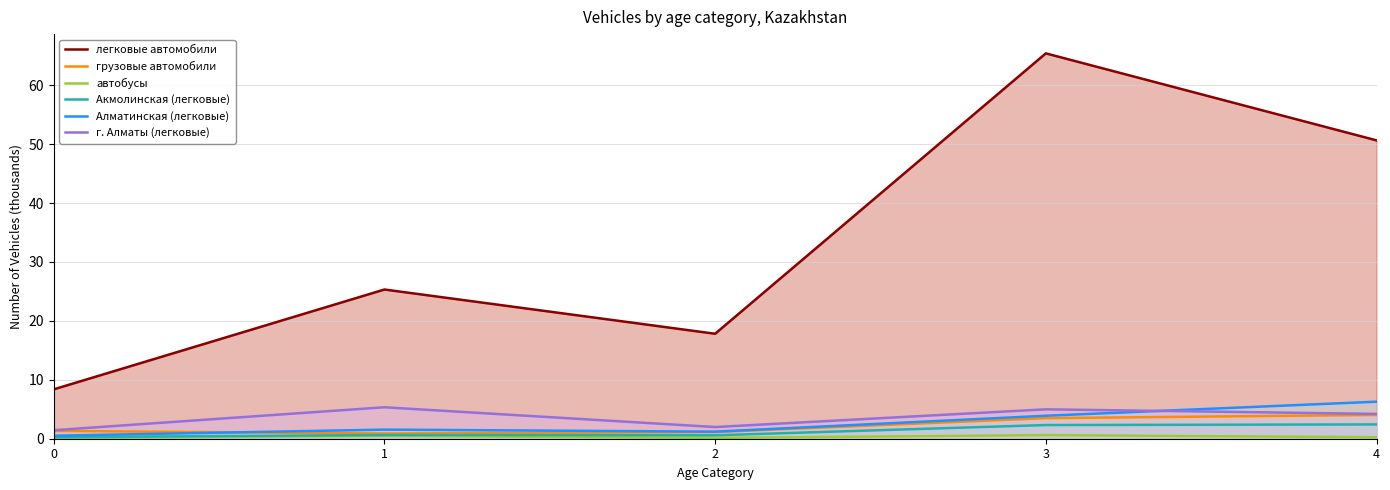

At how many categories does at least one series exceed 48?

2